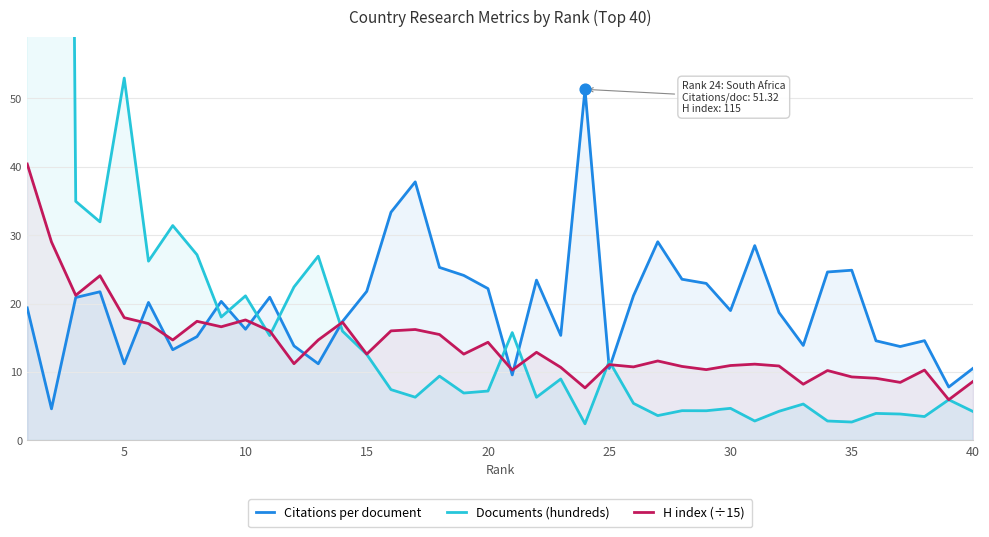

What is the lowest value of the Citations per document series?

4.6